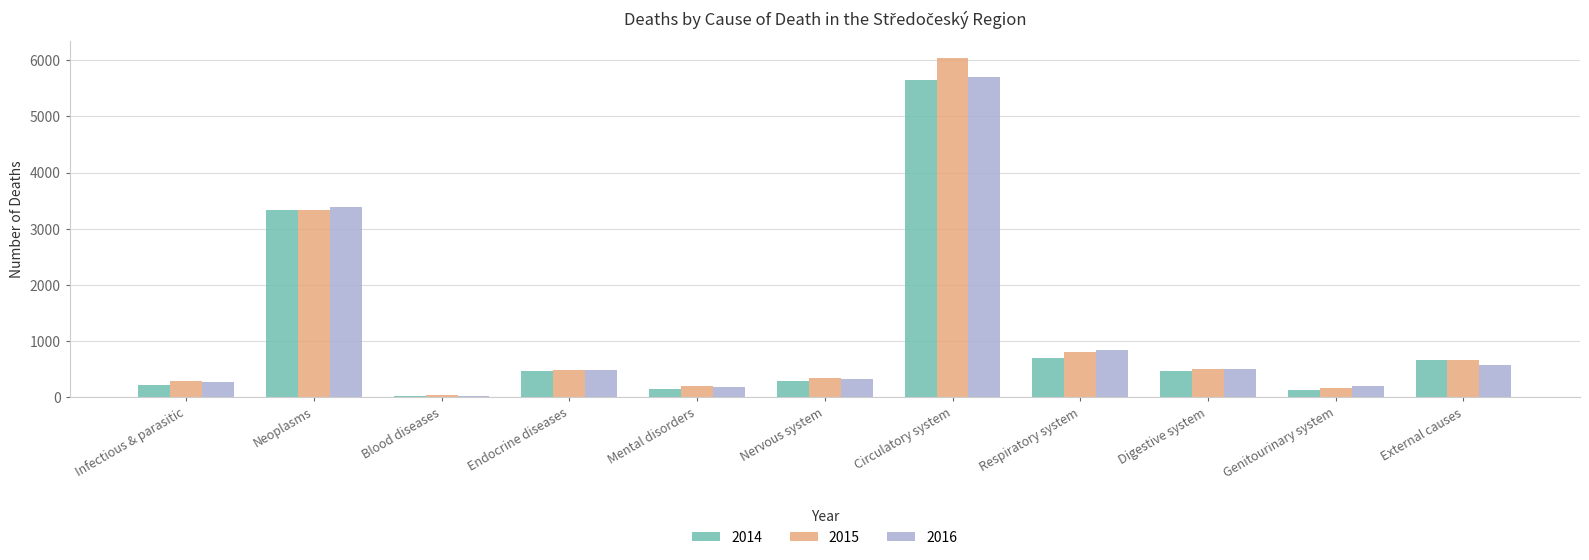

At which category does the chart reach its minimum across all series?

Blood diseases